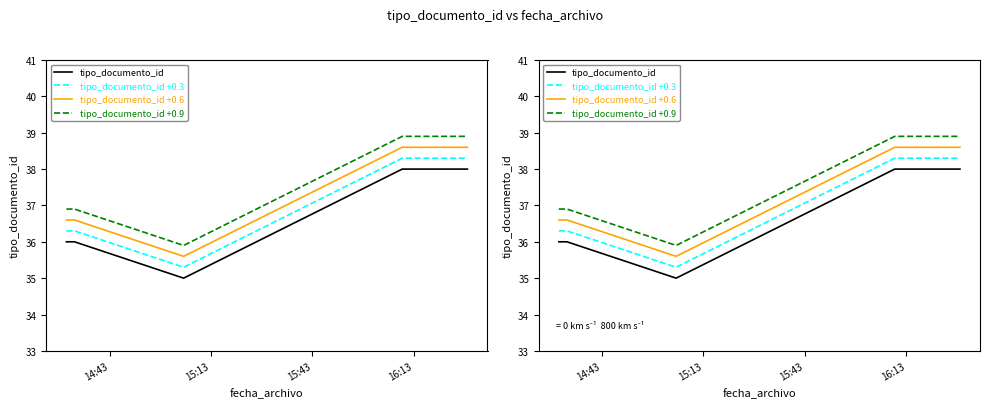

Which series has the largest range (max minus min)?

tipo_documento_id